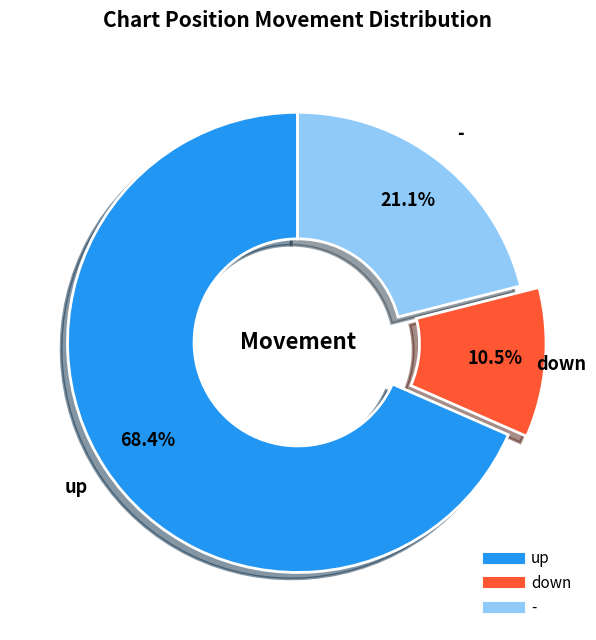

Which category has the smallest portion of the pie?

down